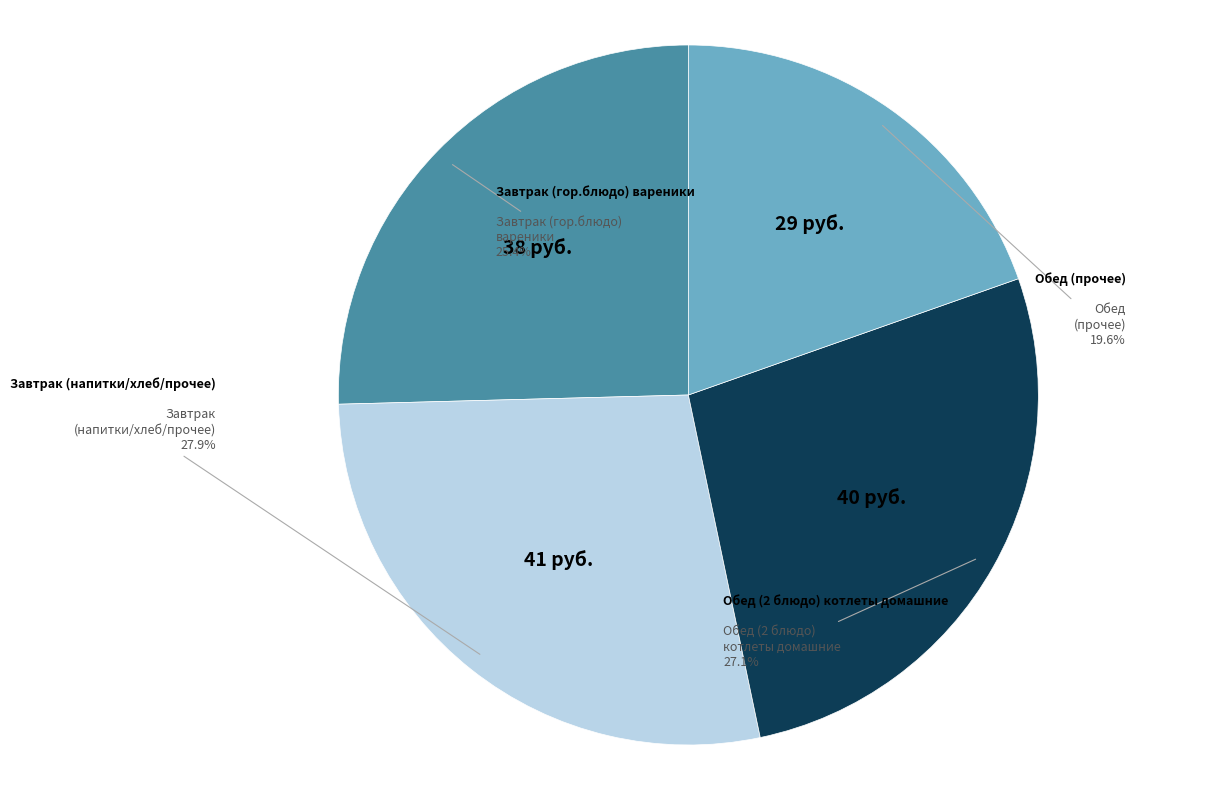

Does any single category account for the majority?

No